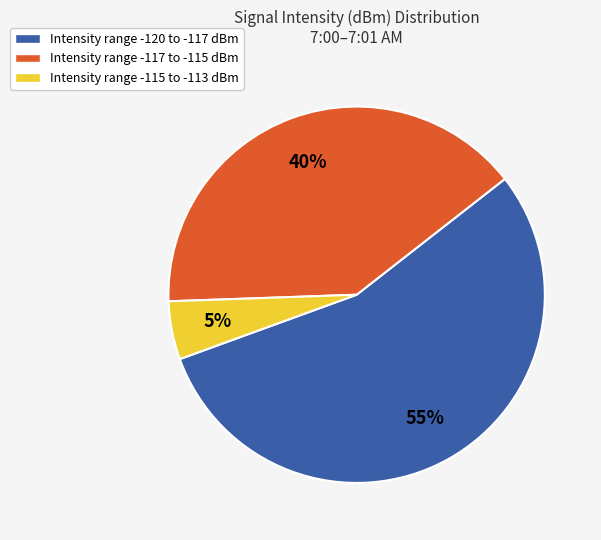

To the nearest percent, what percentage of the pie is Intensity range -117 to -115 dBm?

40%